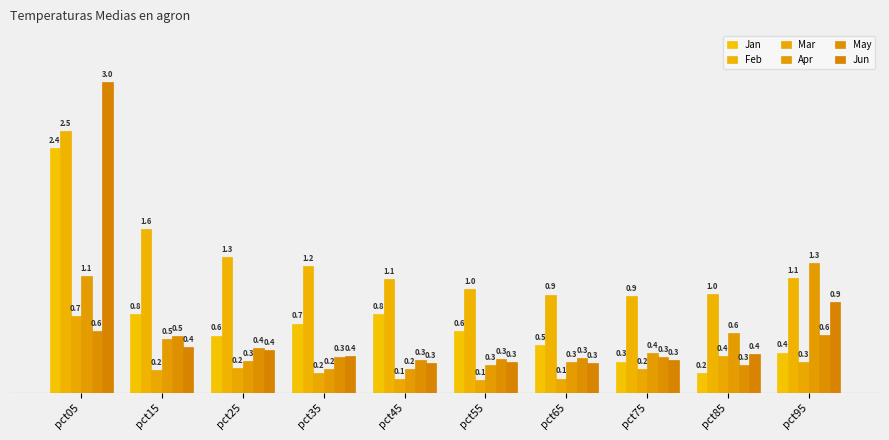

What is the value of the Apr bar at the 3rd from the left?

0.3